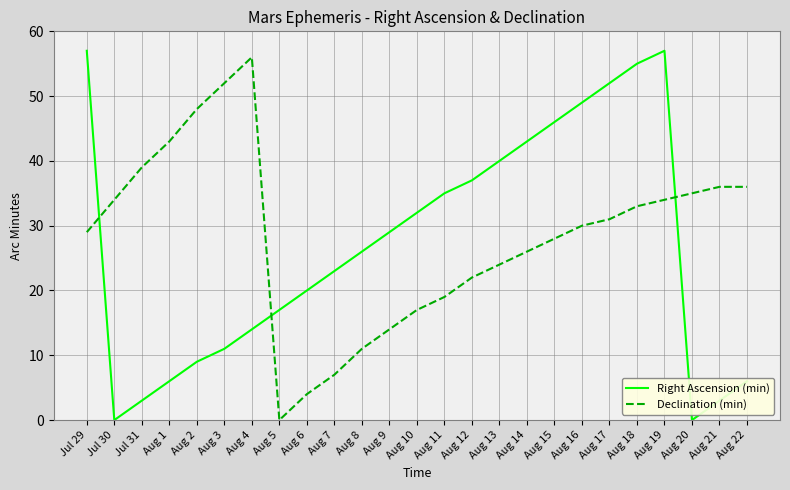

Where does the Right Ascension (min) series first go above 26?

Jul 29